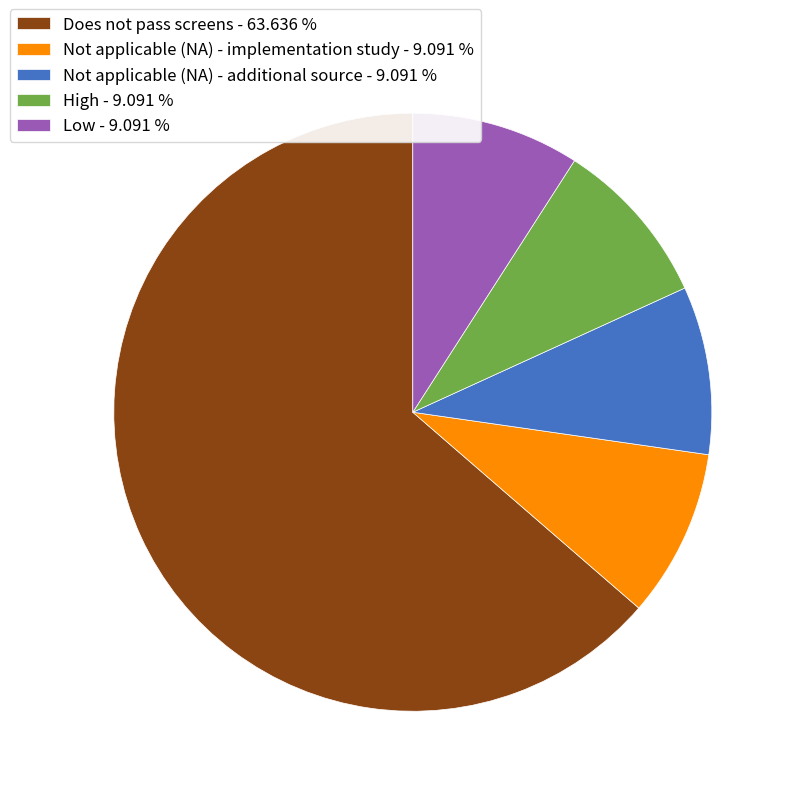

Which has a higher value, Does not pass screens - 63.636 % or Low - 9.091 %?

Does not pass screens - 63.636 %